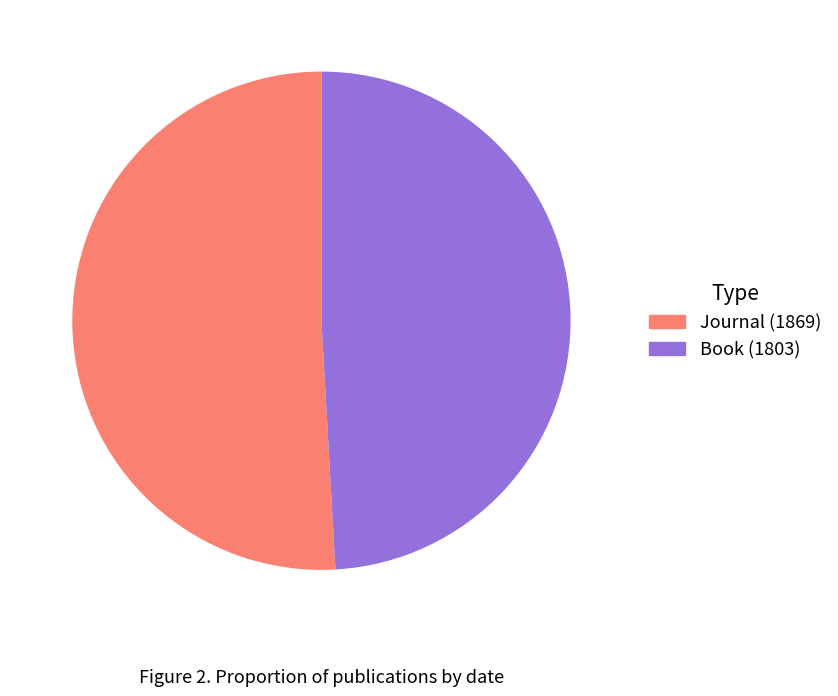

Approximately how many times larger is the value at Journal (1869) compared to Book (1803)?

1.0